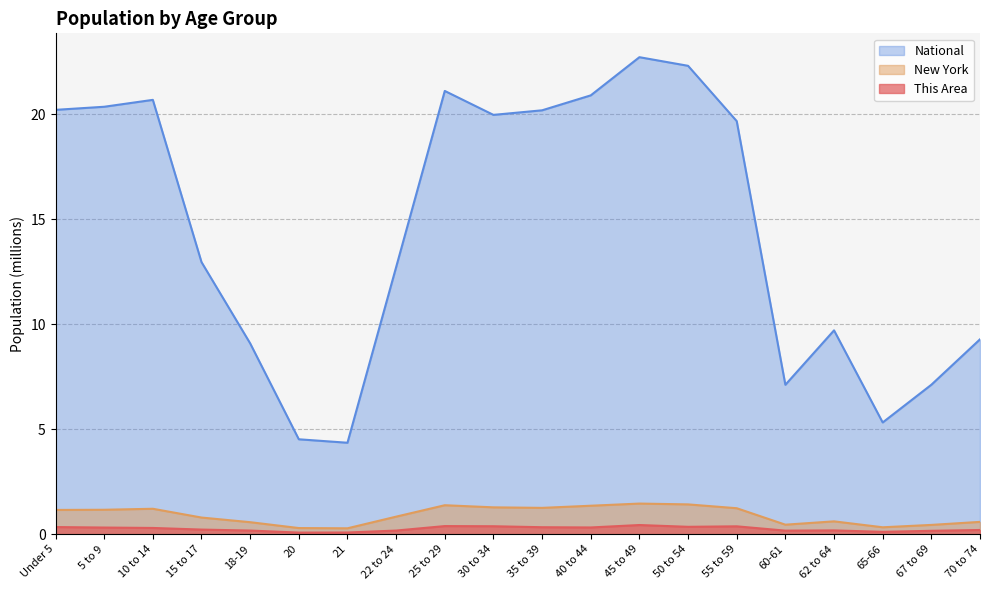

True or false: New York and This Area intersect in this chart.

False